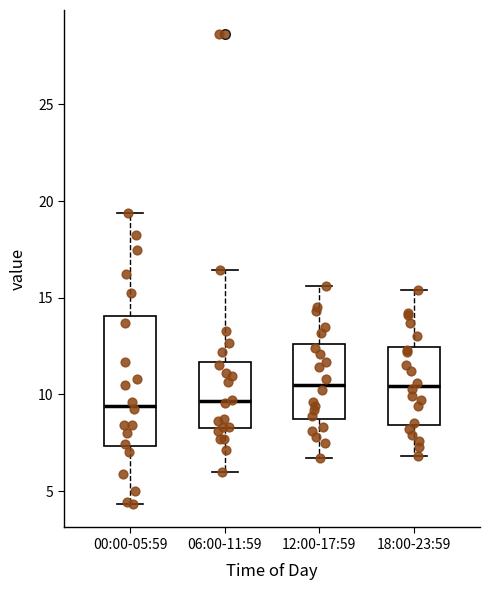

Where does the lower whisker of the box for 00:00-05:59 end on the y-axis? The values are not printed on the chart, so give them approximately, as read against the axis.

4.5